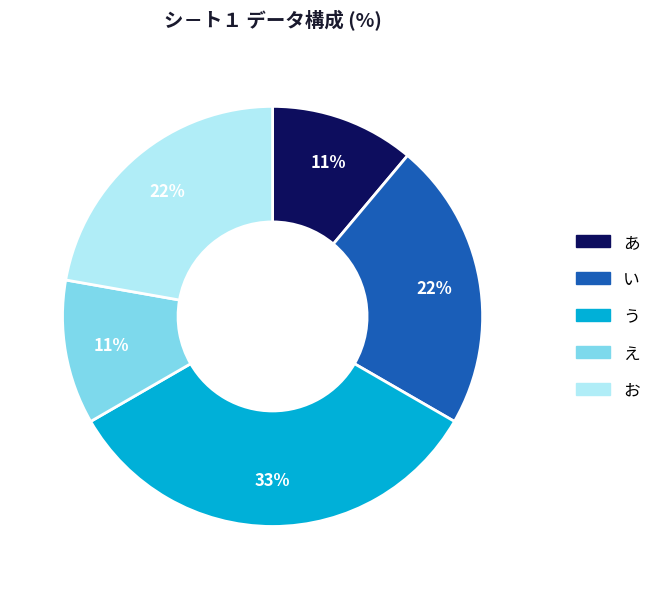

Is it true that お is 22% of the pie?

True